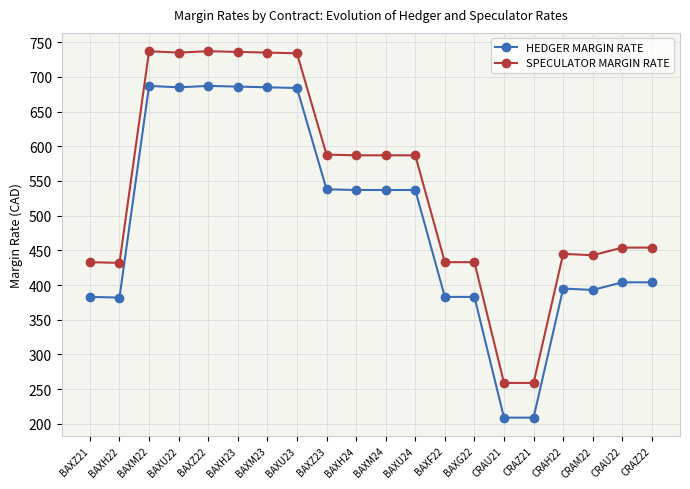

What is the total value across all series at BAXM24?

1124